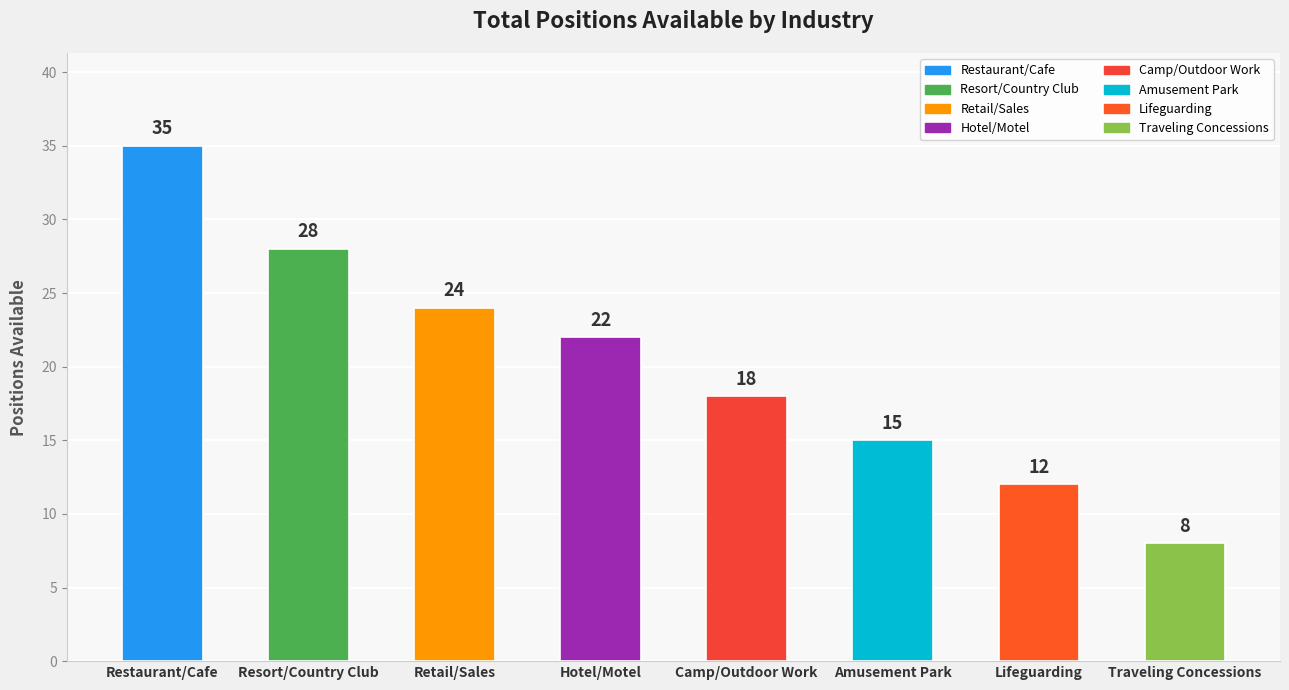

Are the bars grouped side by side (vs. stacked)?

No